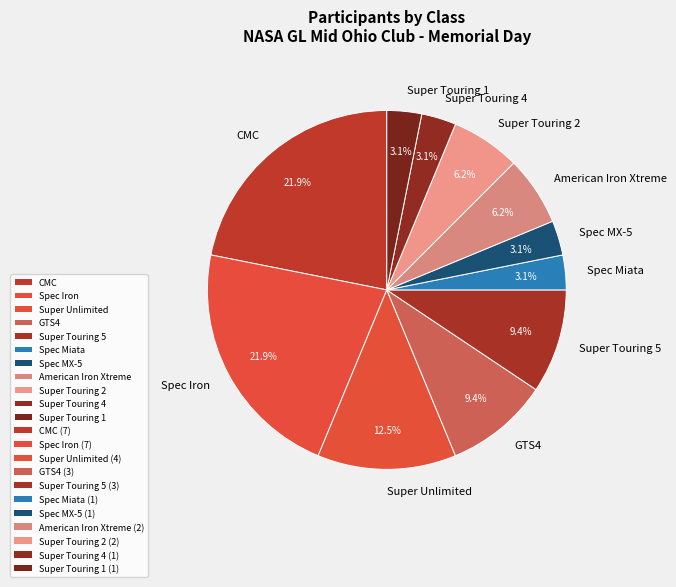

The CMC slice represents 11% of the pie. True or false?

False